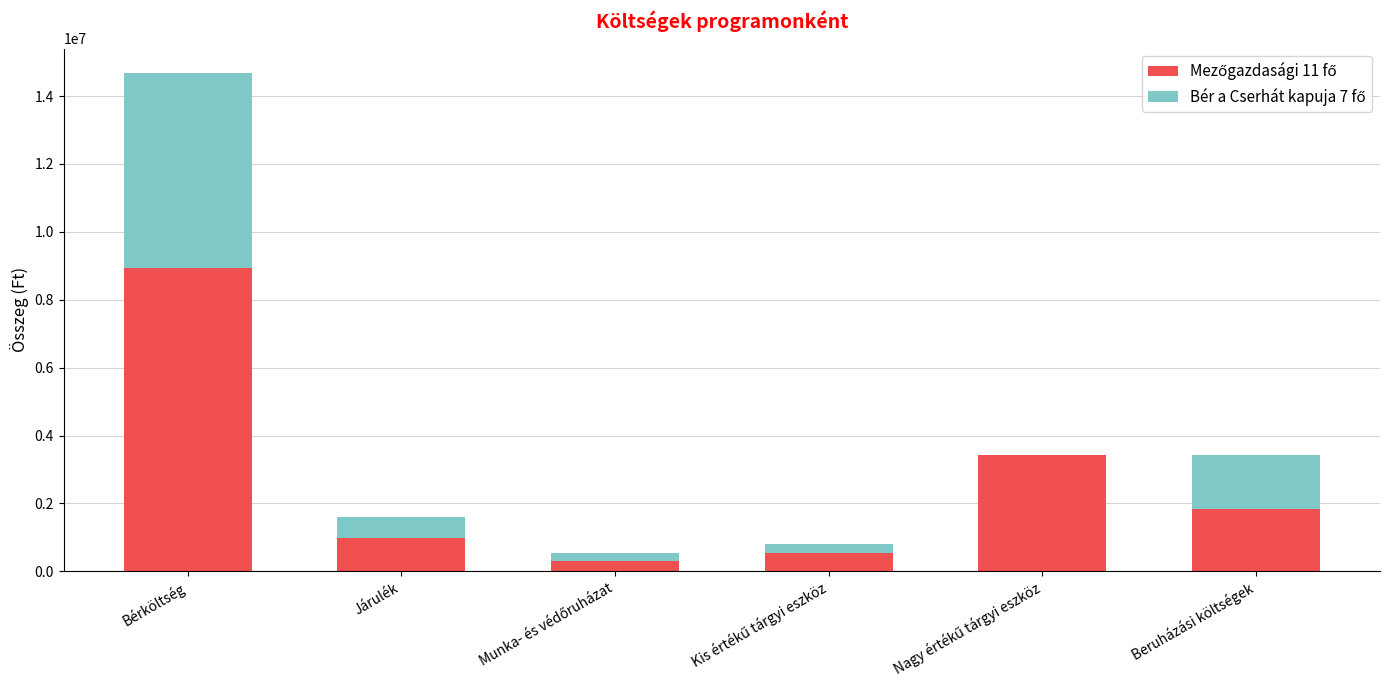

How many distinct data groups are displayed?

2